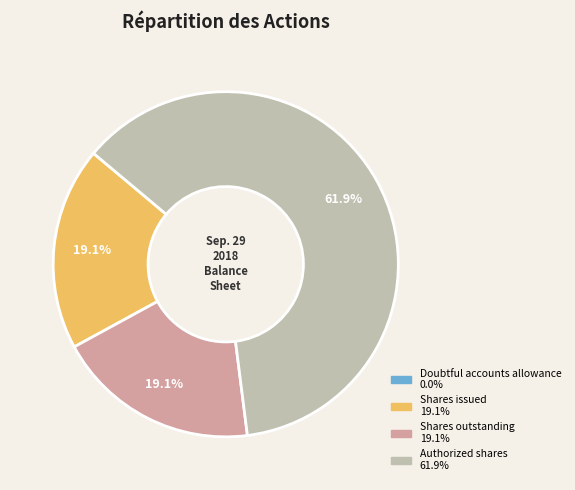

Is there a majority slice in this chart?

Yes